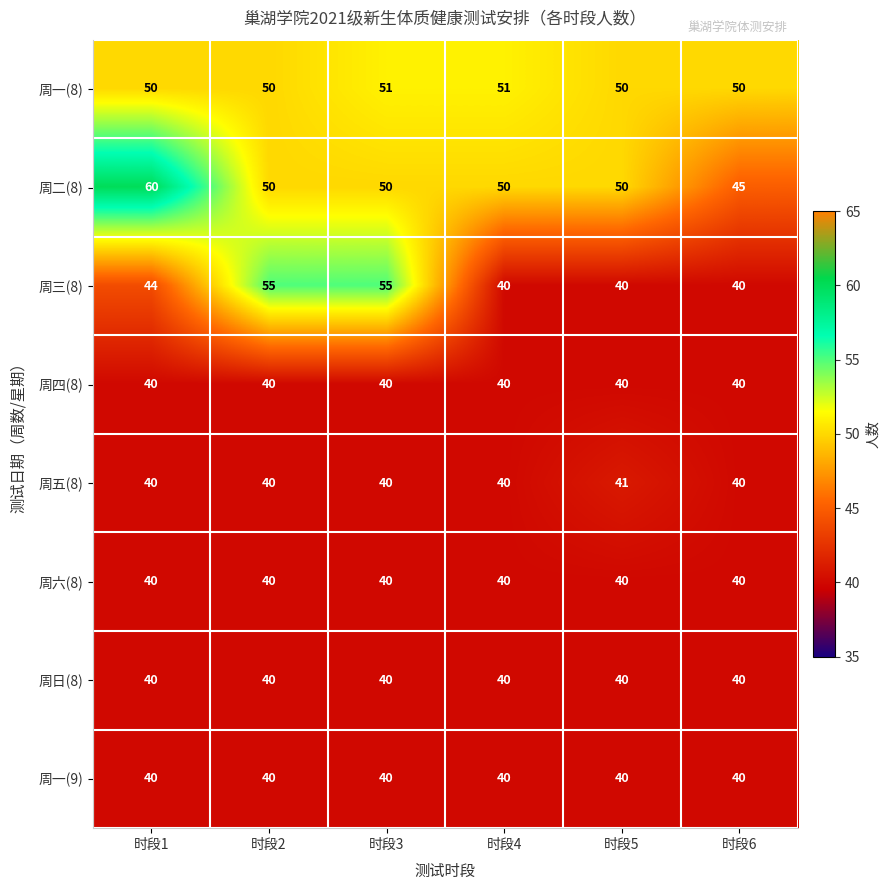

Which series has the largest total across all categories?

周二(8)